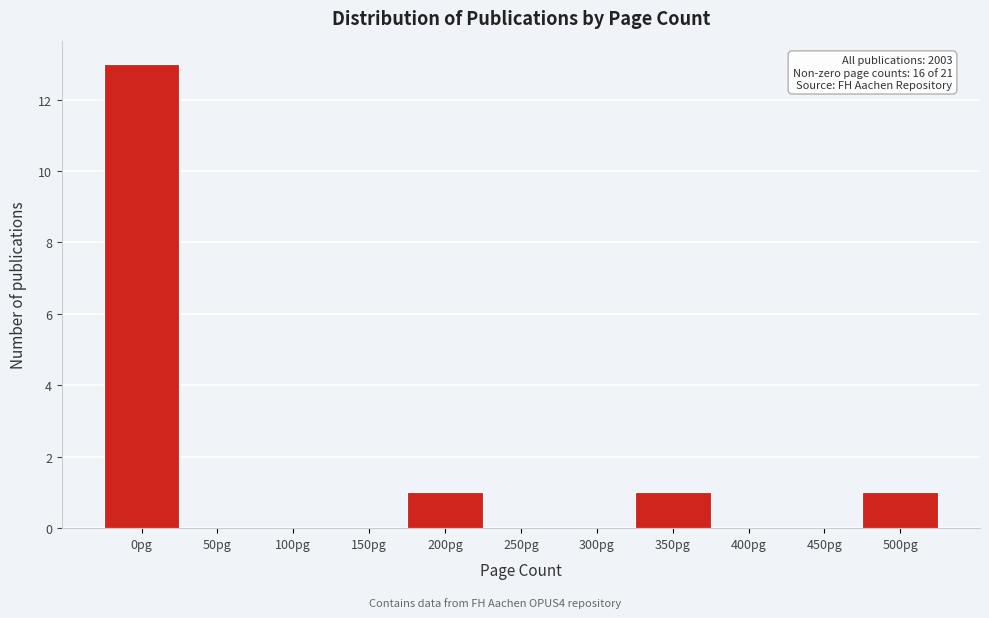

Reading left to right, list all the values displayed in this chart.

0pg=13	50pg=0	100pg=0	150pg=0	200pg=1	250pg=0	300pg=0	350pg=1	400pg=0	450pg=0	500pg=1